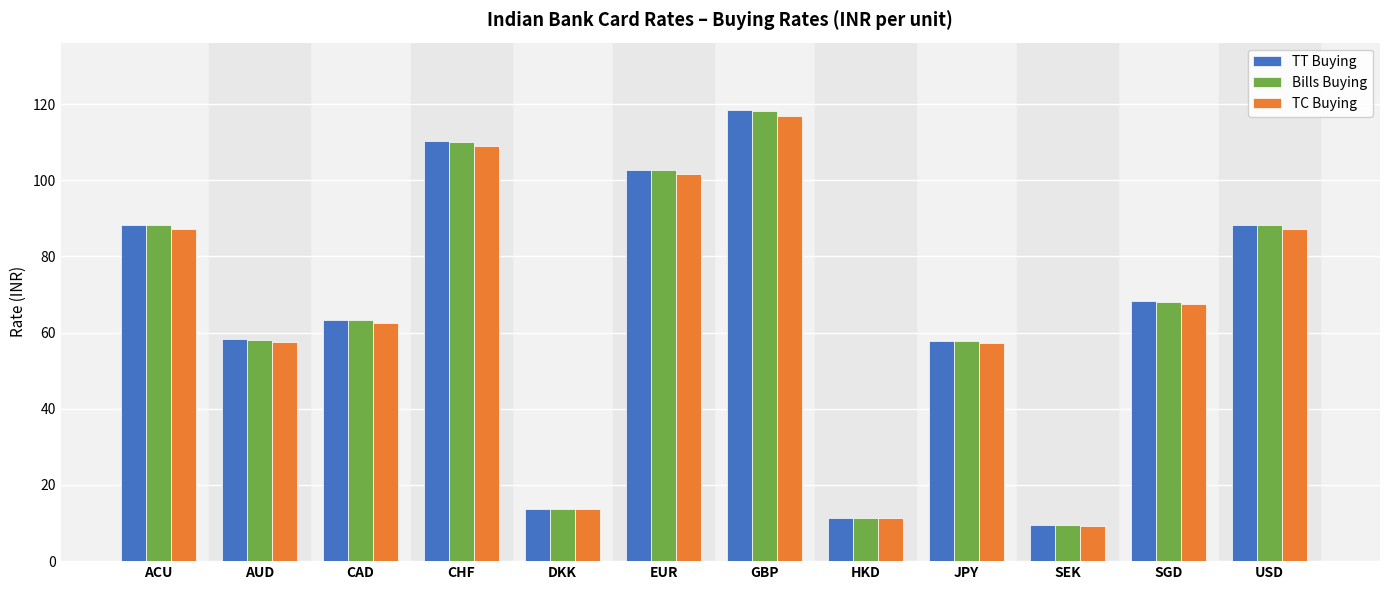

What is the spread (max minus min) of values at DKK?

0.2